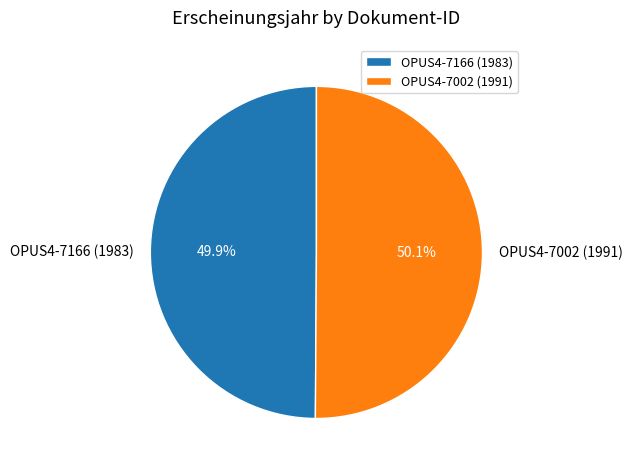

Approximately how many times larger is the value at OPUS4-7166 (1983) compared to OPUS4-7002 (1991)?

1.0